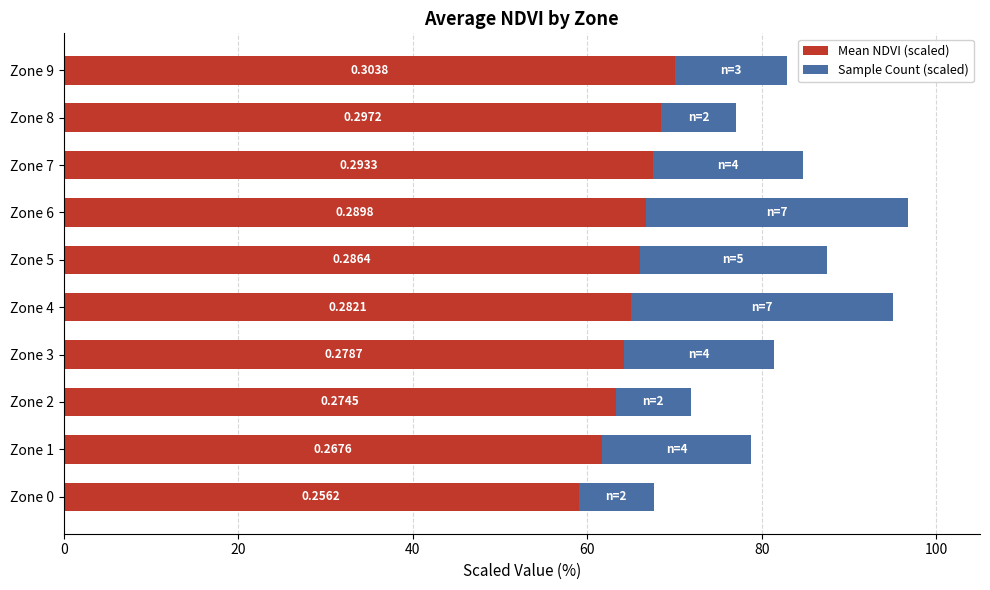

What are all the series names shown in the legend?

Mean NDVI (scaled), Sample Count (scaled)